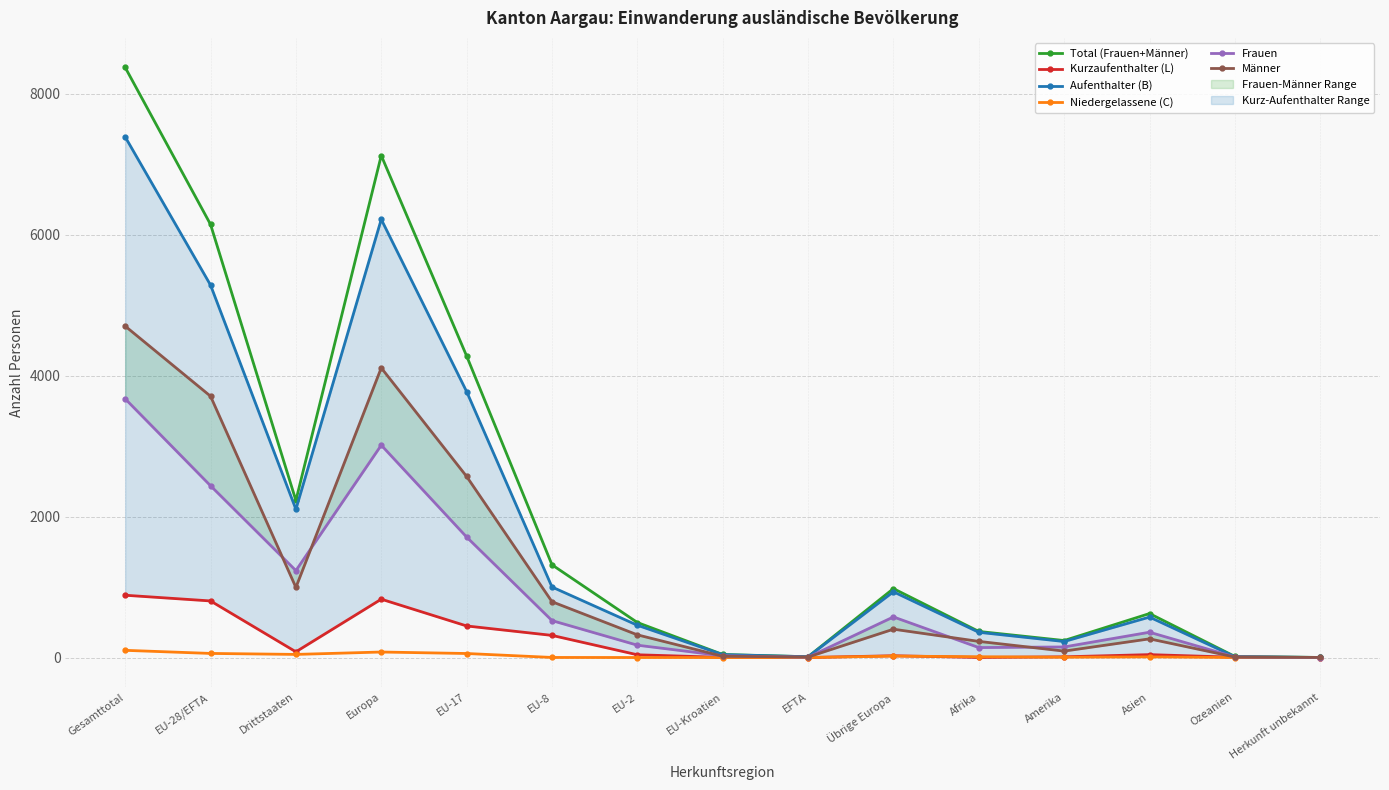

Where does the Männer series first go above 322?

Gesamttotal